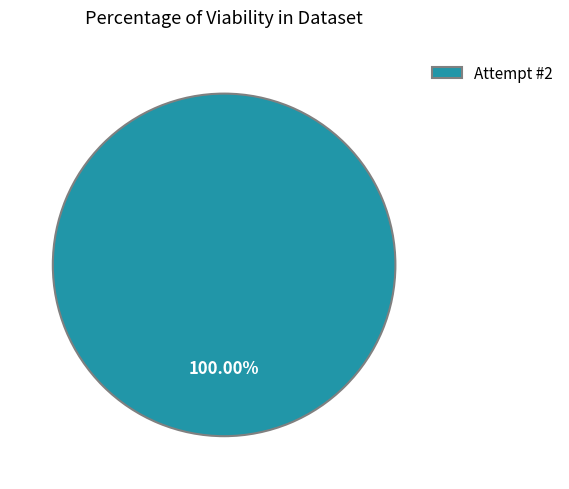

Rank the categories by value from highest to lowest.

Attempt #2